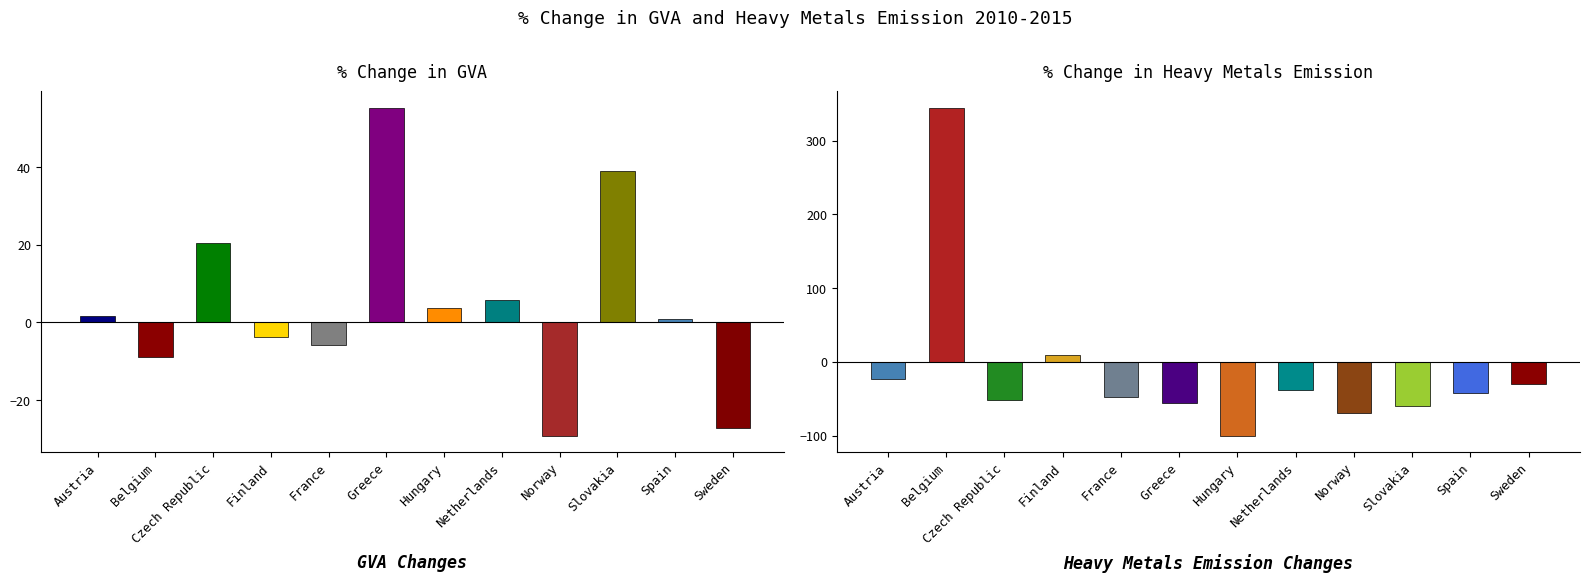

What is the spread (max minus min) of values at Greece?

111.6